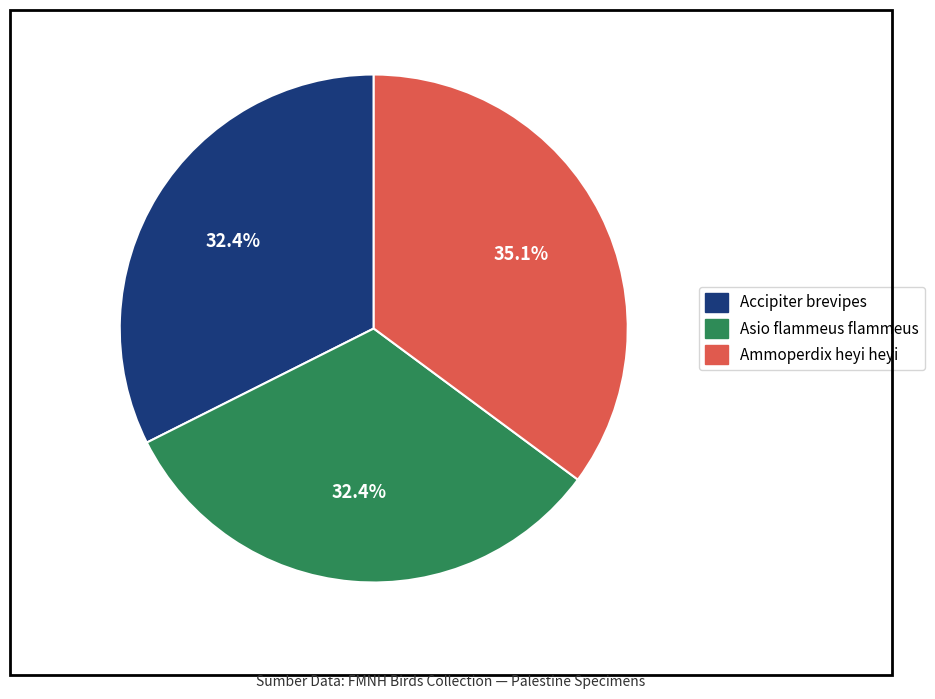

Between Asio flammeus flammeus and Ammoperdix heyi heyi, which is larger?

Ammoperdix heyi heyi